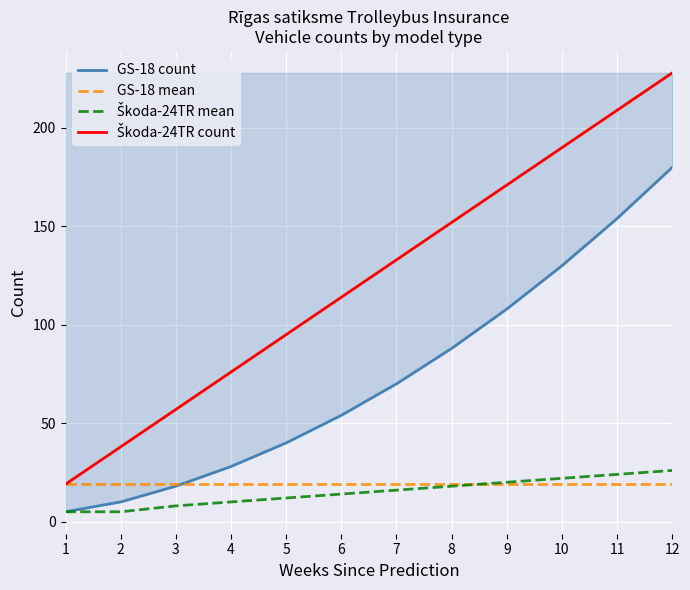

What is the total value across all series at 12?

453